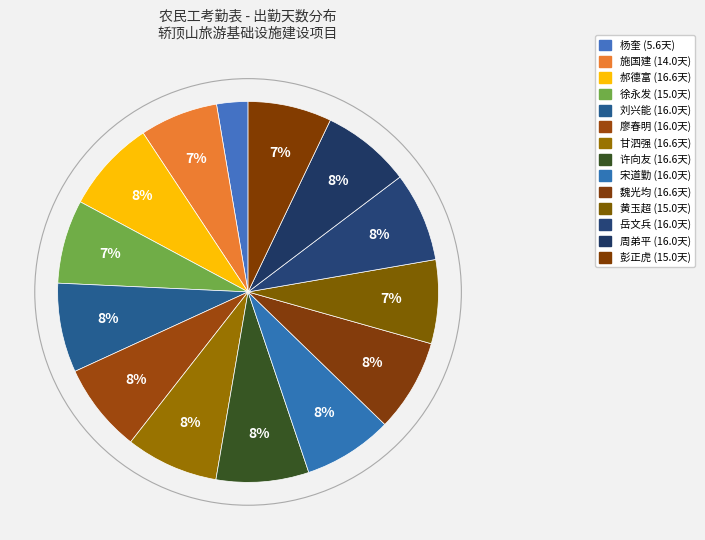

What percentage is NOT represented by 宋道勤?

92.4%